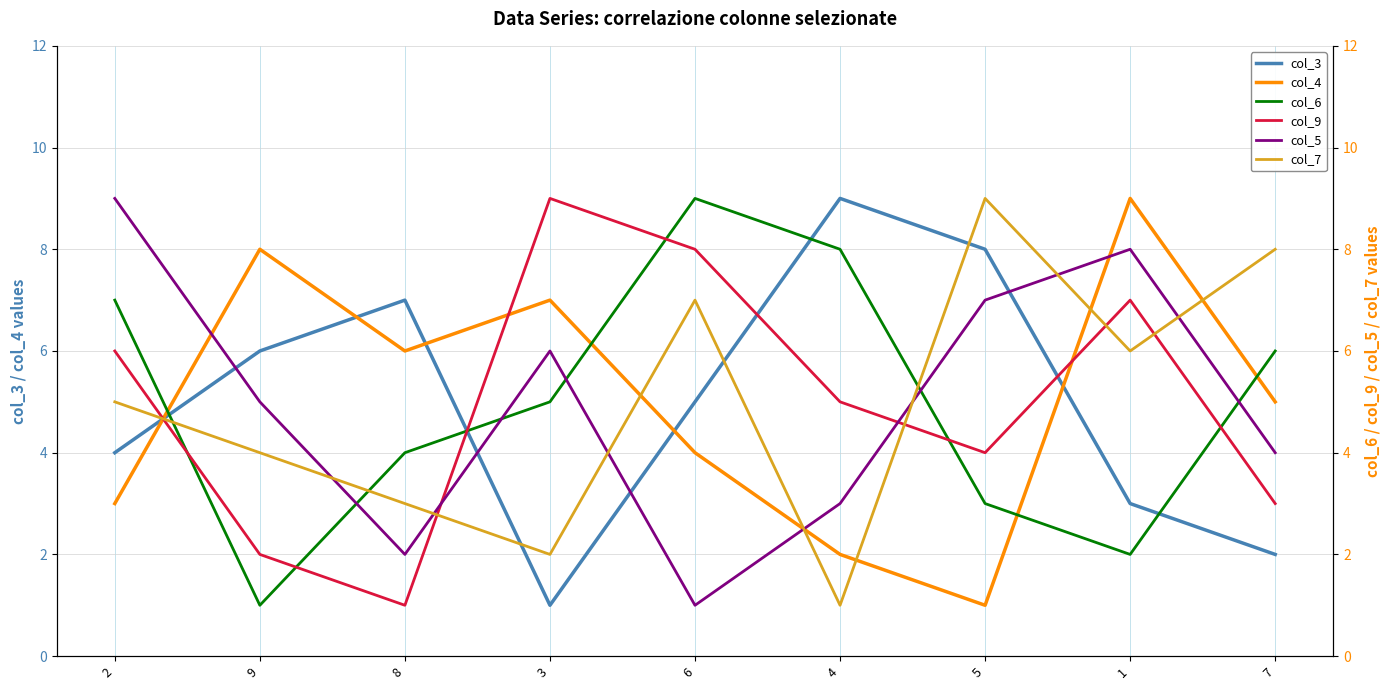

What is the spread (max minus min) of values at 5?

8